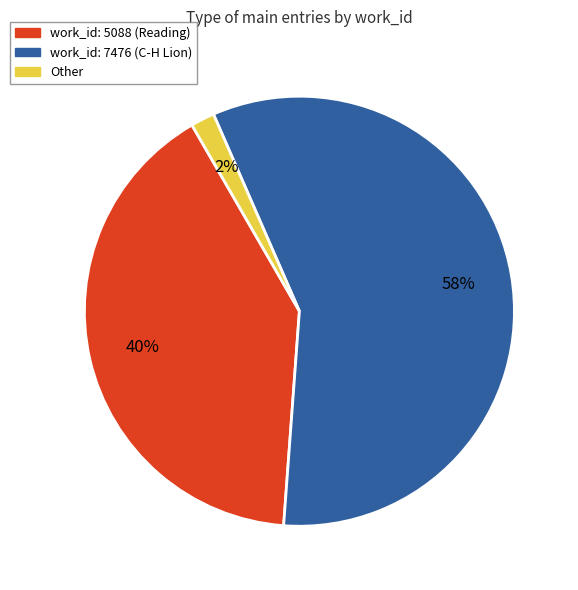

To the nearest percent, what is the average slice percentage?

33%